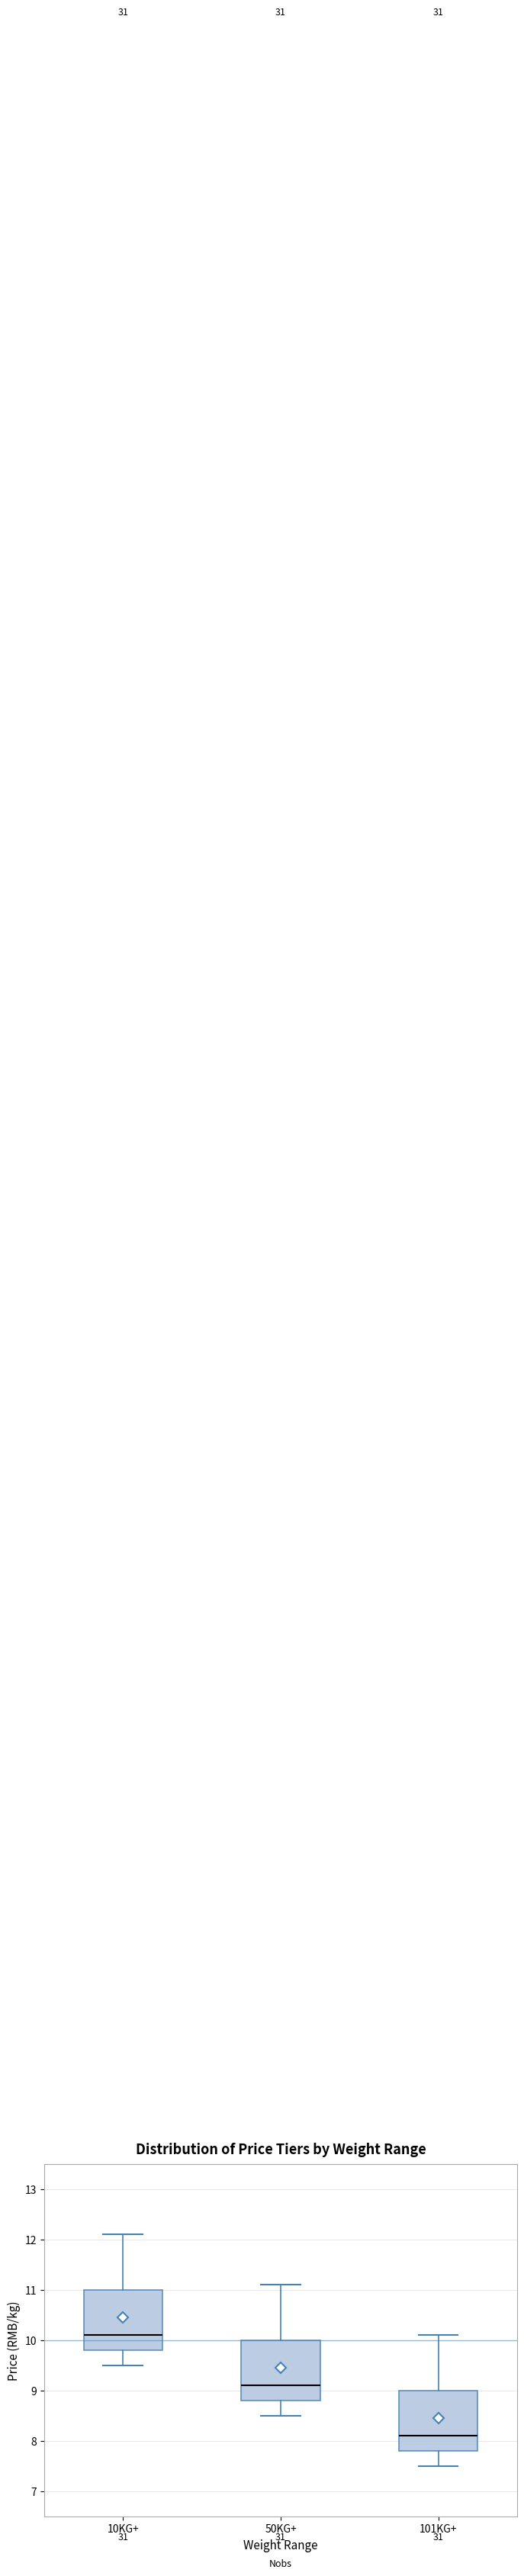

Which box has the lowest median line?

101KG+